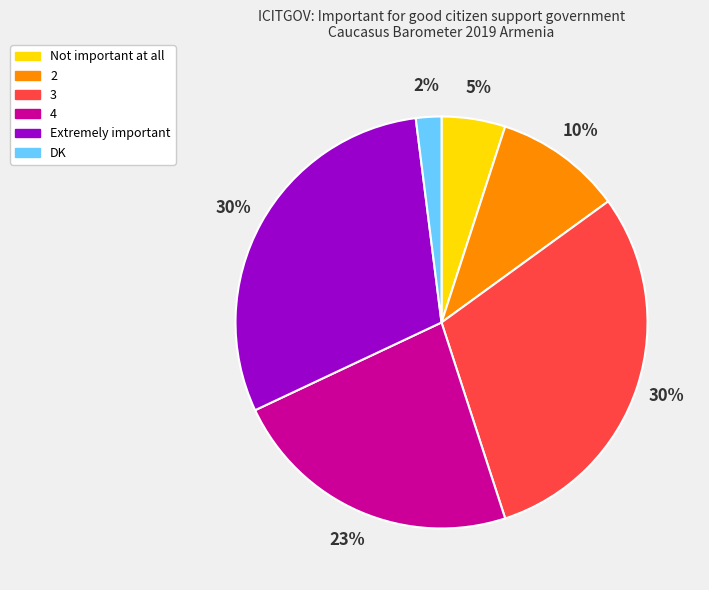

True or false: 4 accounts for 23% of the total.

True